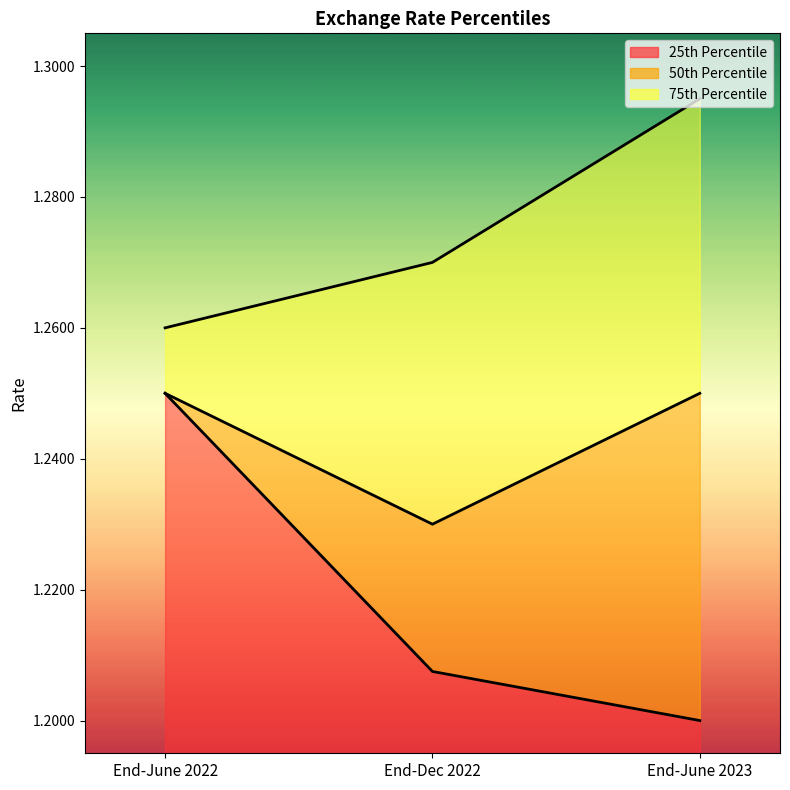

Rank the categories by 50th Percentile value from lowest to highest.

End-Dec 2022, End-June 2022, End-June 2023